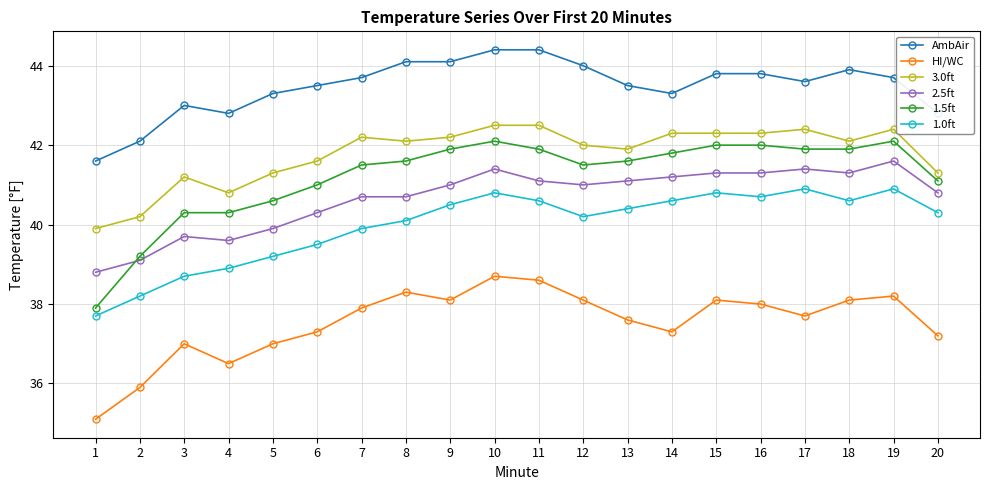

Which category has the highest value in the 2.5ft series?

19